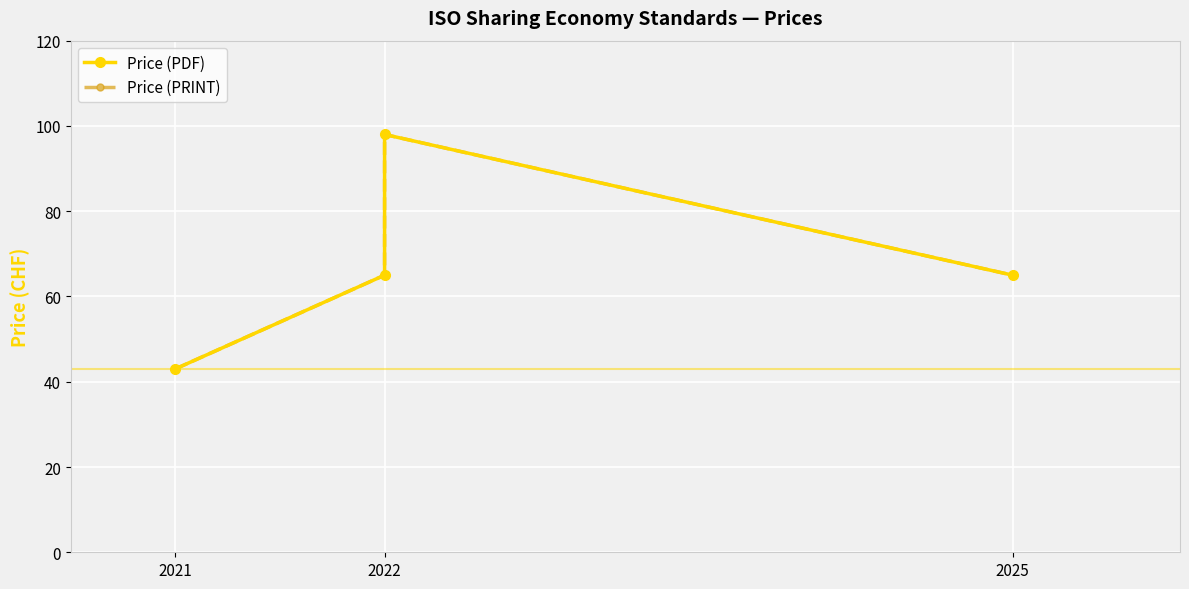

What is the difference between the maximum and minimum values in the Price (PDF) series?

55